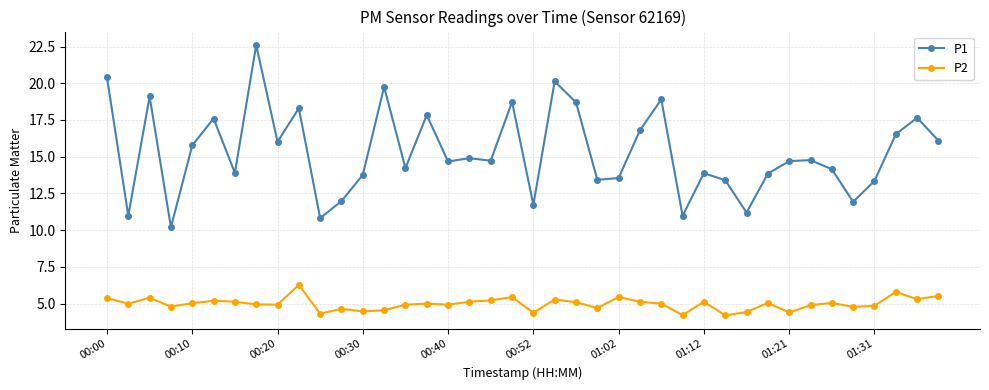

What is the value of the P2 point at the 6th from the left?

5.2